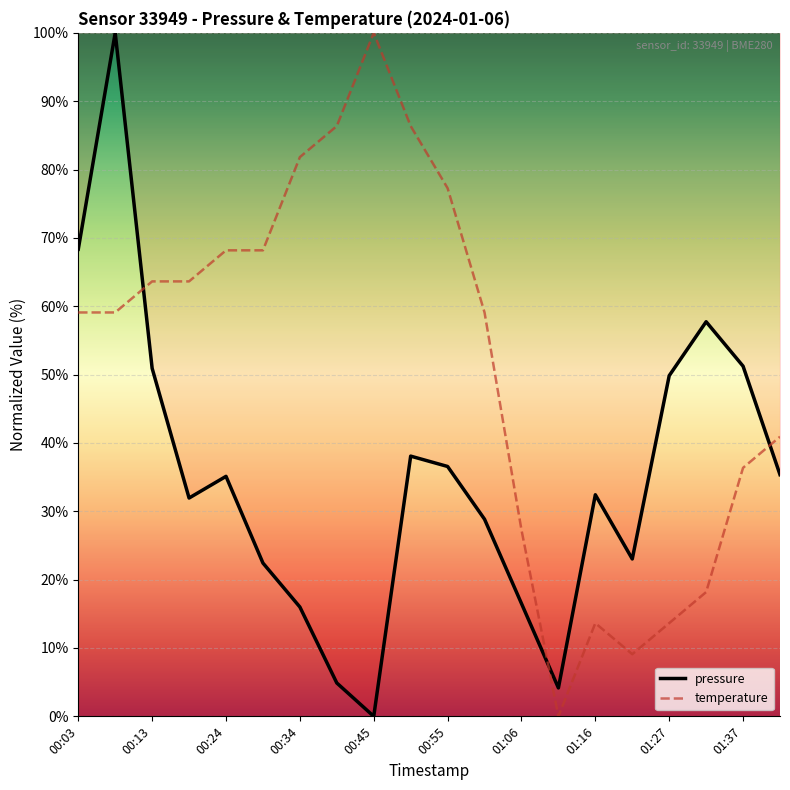

What is the greatest value displayed?

100.0